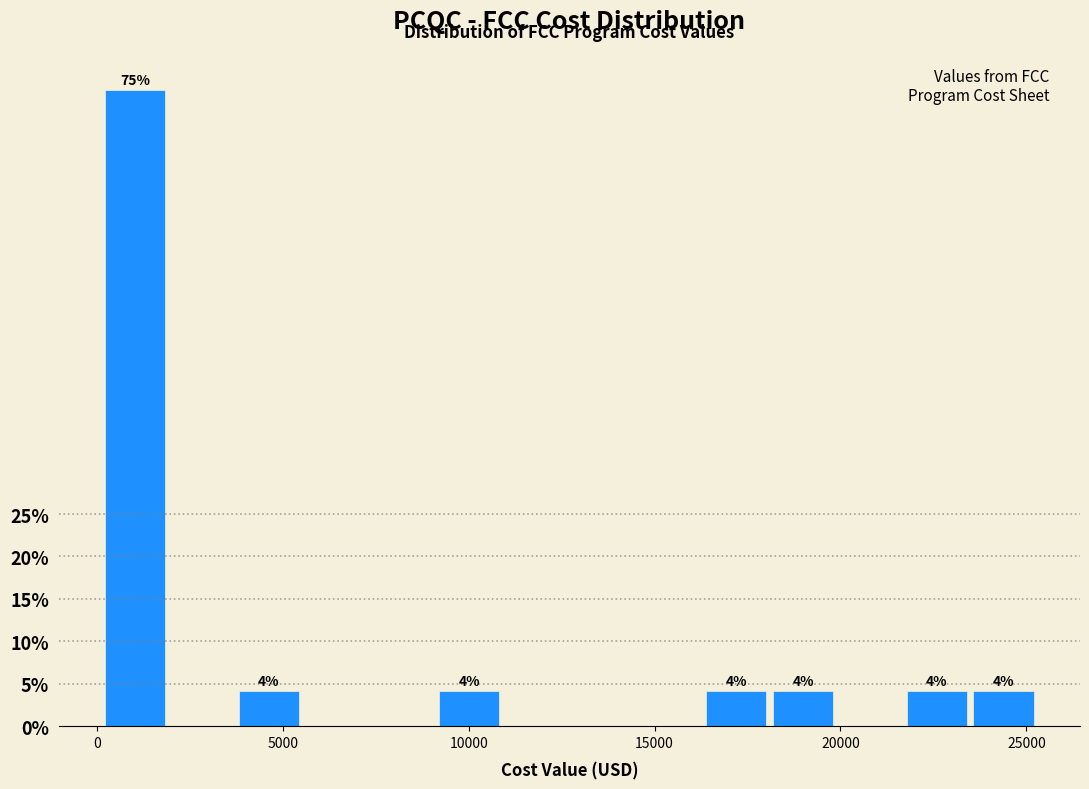

Around what value on the x-axis is the tallest bar? Give the approximate position of its centre, as read against the axis.

1000